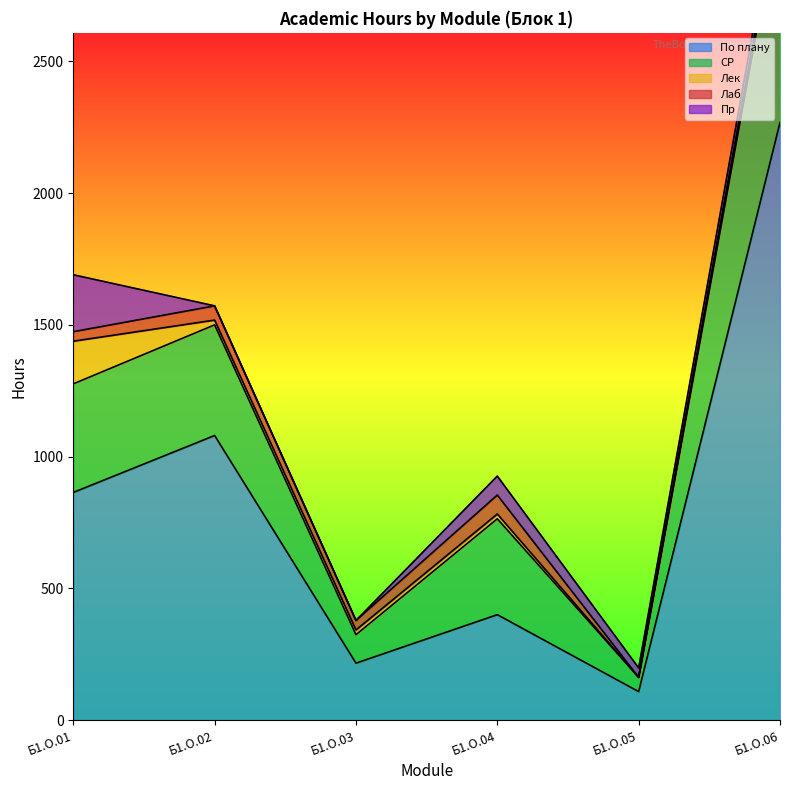

The value of СР at Б1.О.05 is 17. True or false?

False